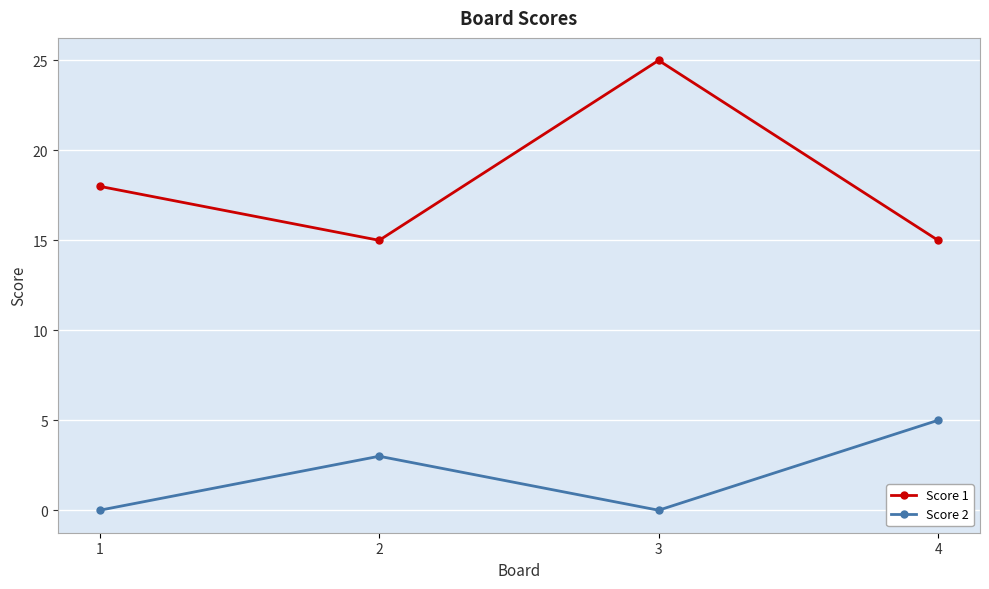

At which category is the sum across all series the highest?

3